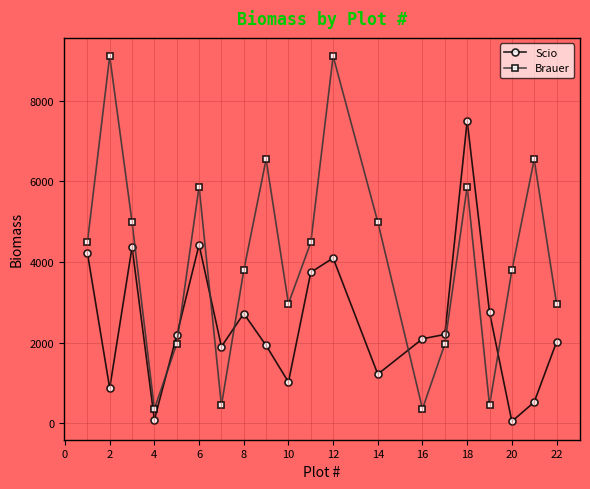

How many intersections are there between Brauer and Scio?

6